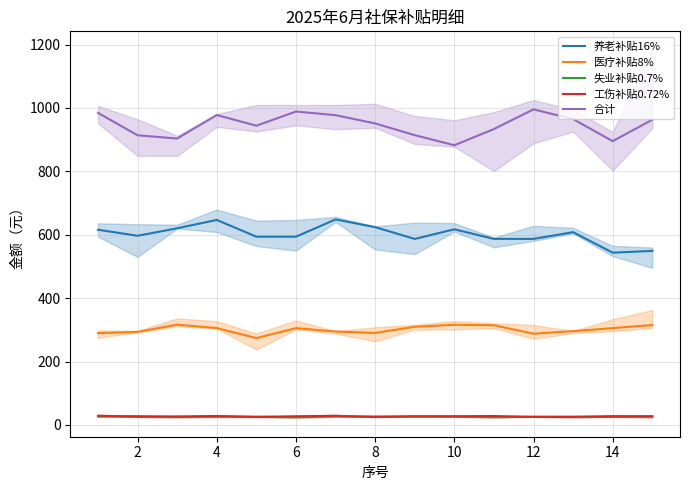

At how many categories does at least one series exceed 963?

7